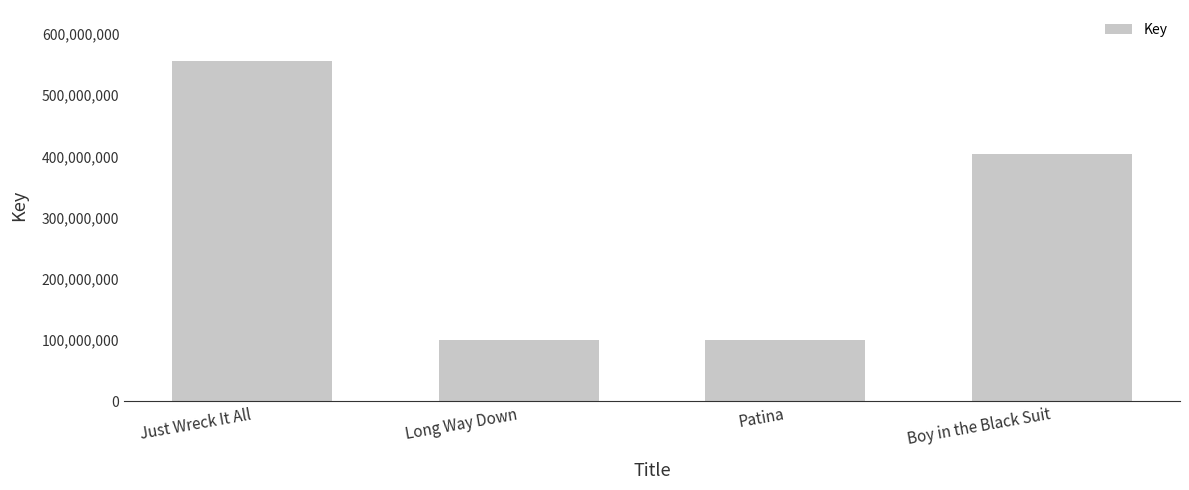

How many bars are there in total?

4